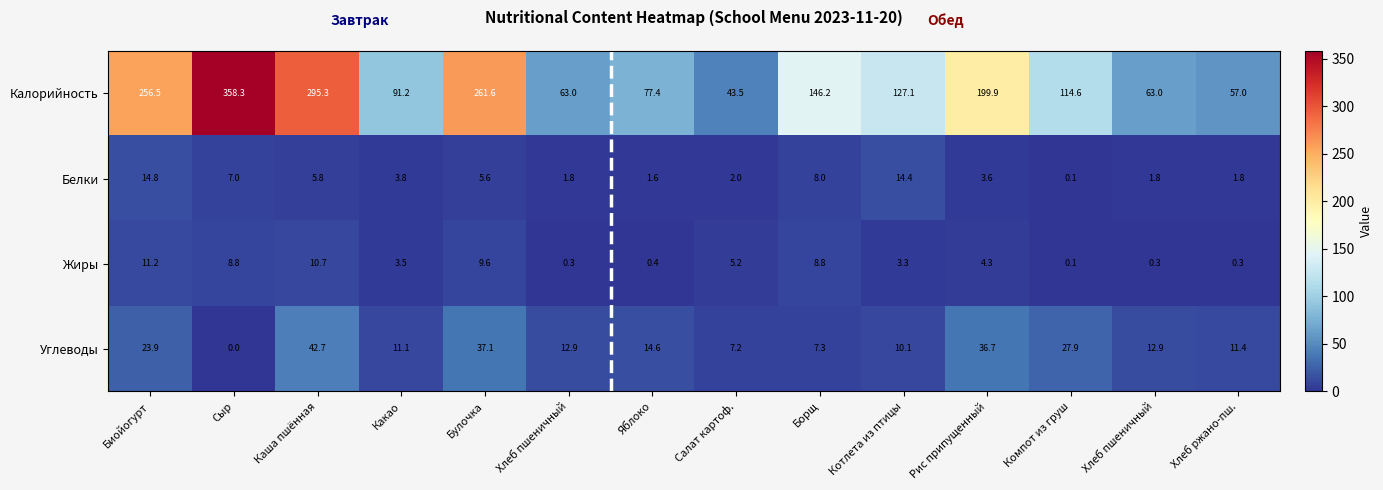

At which category is the sum across all series the highest?

Сыр